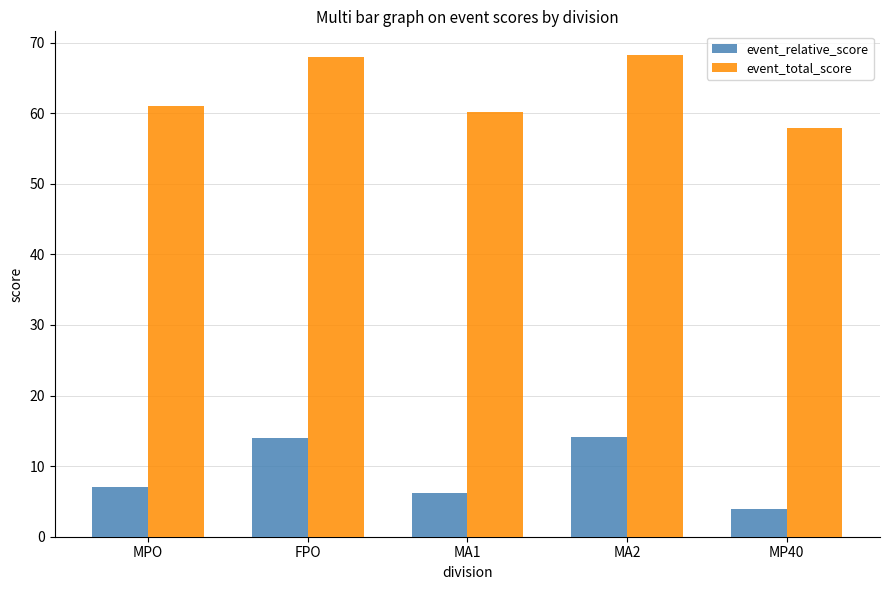

What is the spread (max minus min) of values at FPO?

54.0